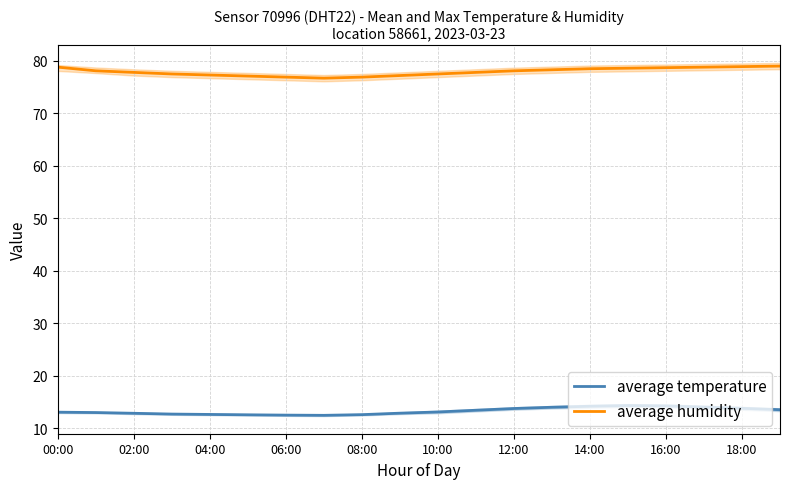

True or false: average humidity has a value of 78.1 at 12:00.

True